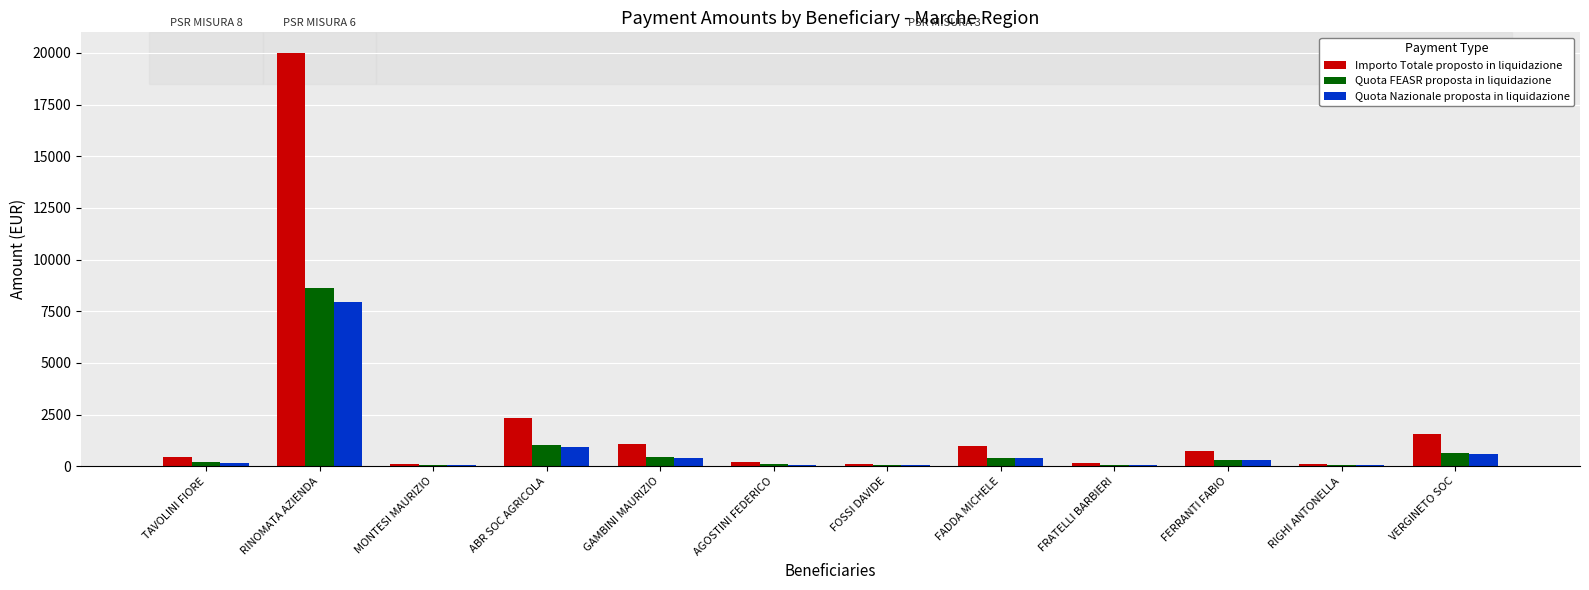

Is the value of Importo Totale proposto in liquidazione at VERGINETO SOC greater than the value of Quota Nazionale proposta in liquidazione at AGOSTINI FEDERICO?

Yes